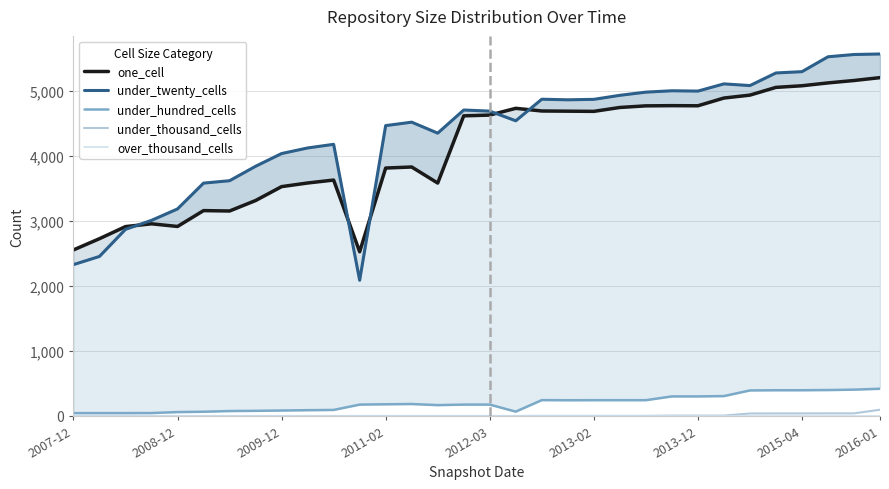

Is the value of under_hundred_cells at 13 greater than the value of under_twenty_cells at 31?

No